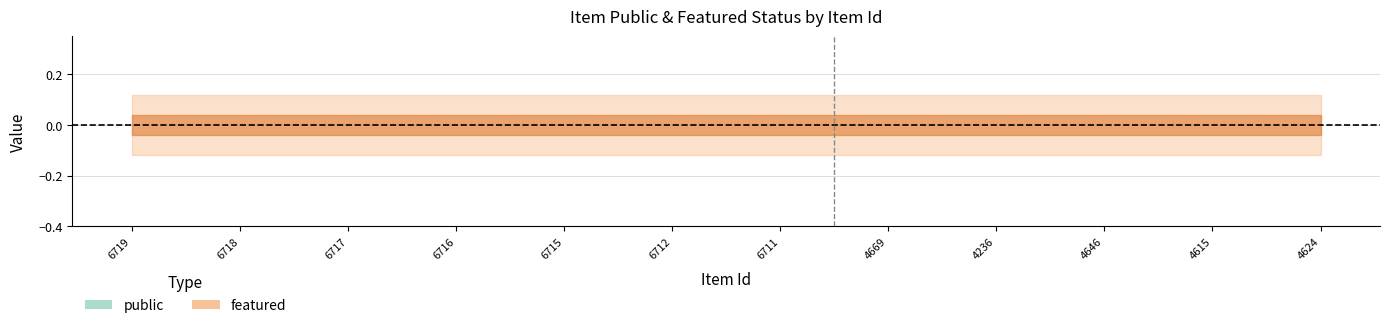

True or false: public has more than 0 interior local peaks.

False